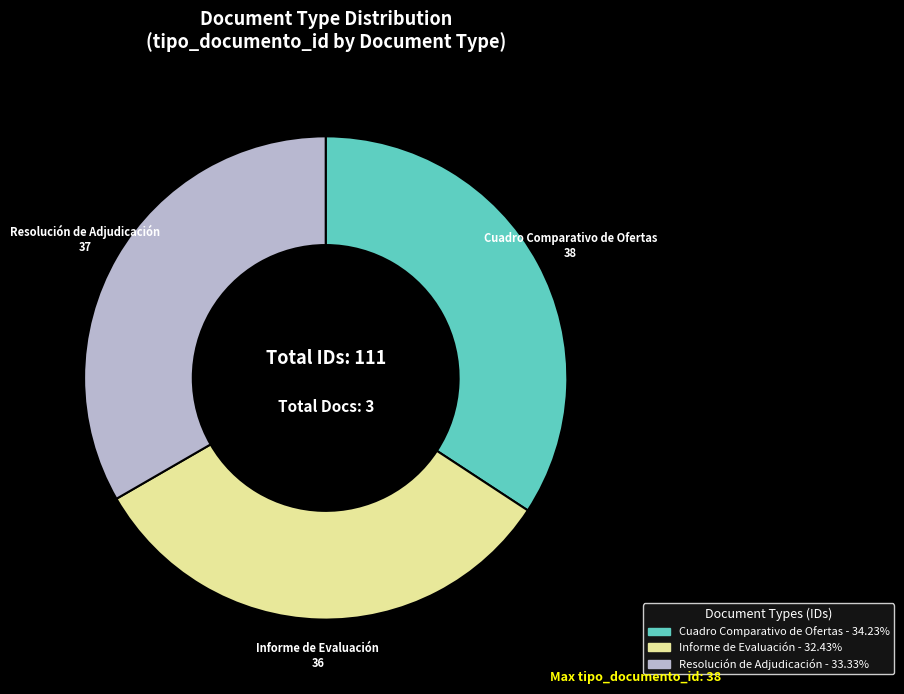

Rank the categories by value from lowest to highest.

Informe de Evaluación, Resolución de Adjudicación, Cuadro Comparativo de Ofertas